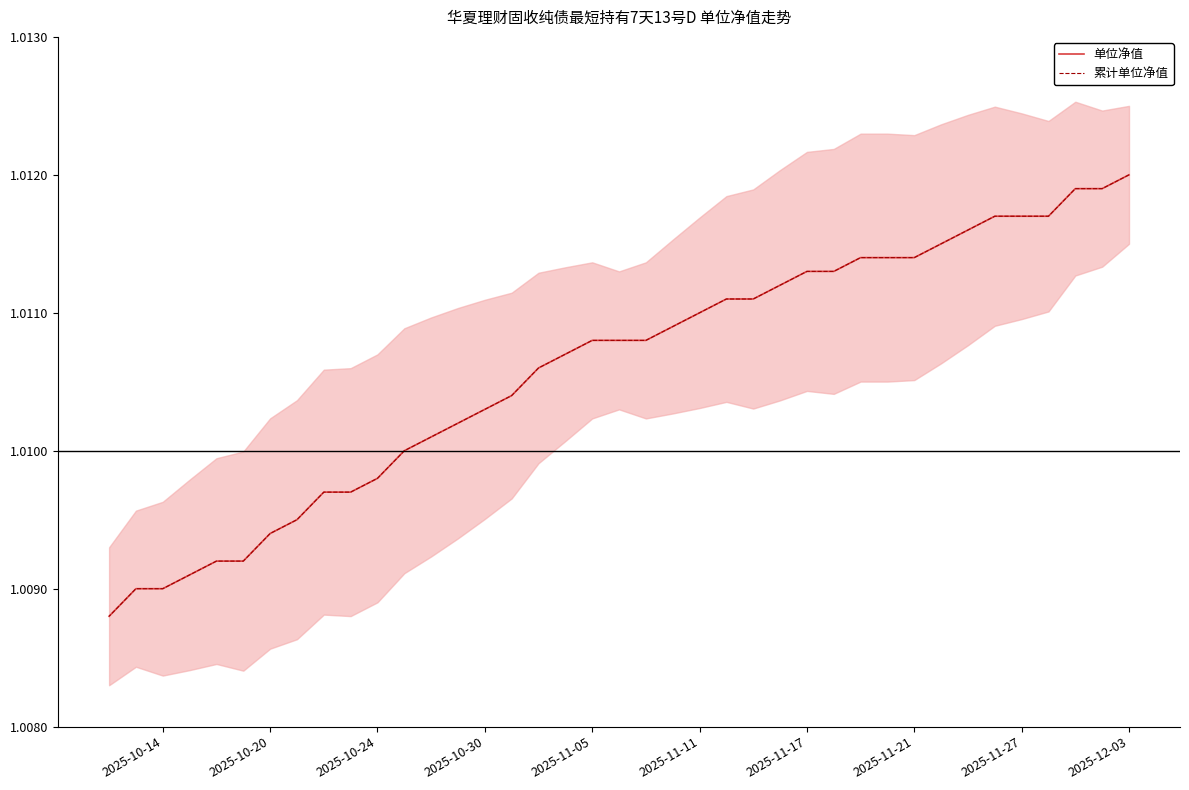

What value does the 累计单位净值 series have at 2025-11-21?

1.0